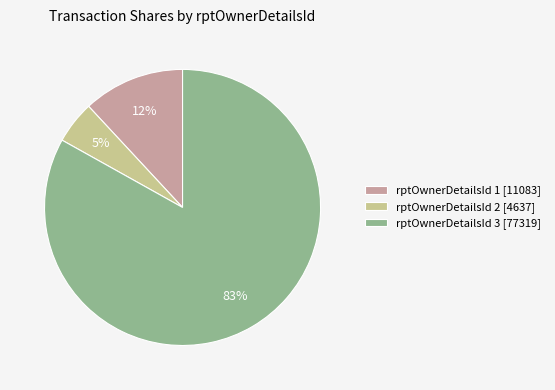

Rank the categories by value from highest to lowest.

rptOwnerDetailsId 3 [77319], rptOwnerDetailsId 1 [11083], rptOwnerDetailsId 2 [4637]